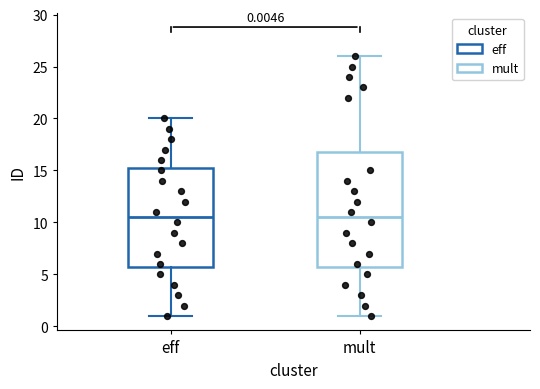

Comparing the boxes themselves (not the whiskers), which one is the tallest?

mult